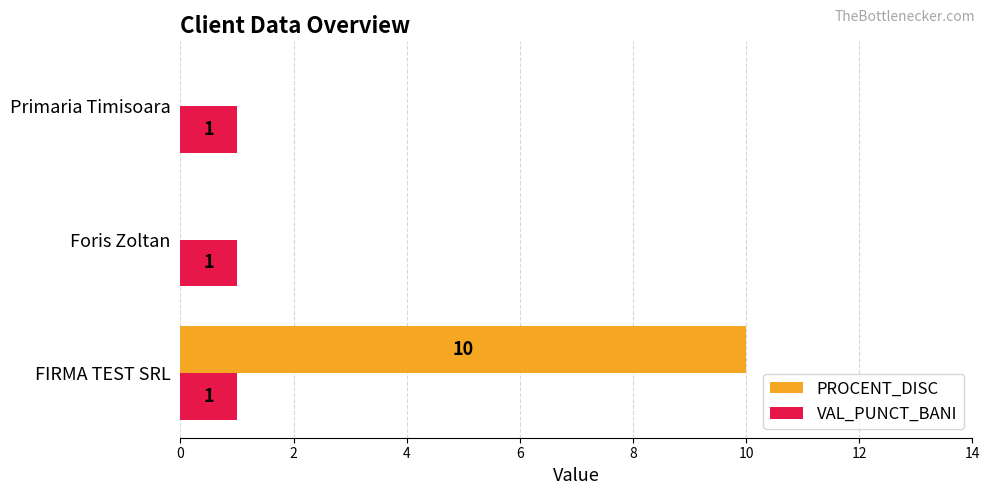

The PROCENT_DISC series shows 0 at Foris Zoltan. True or false?

True